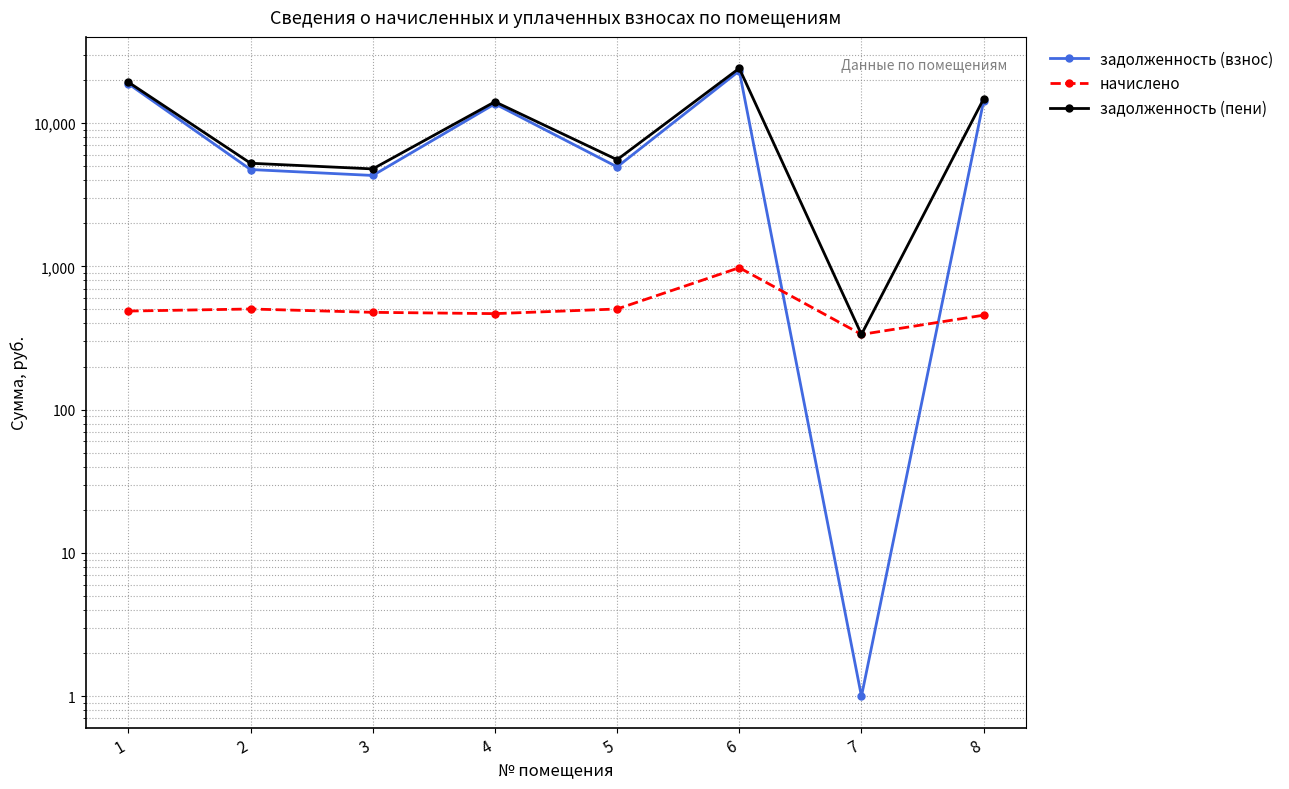

In начислено, how many points are higher than both neighbors (excluding endpoints)?

2